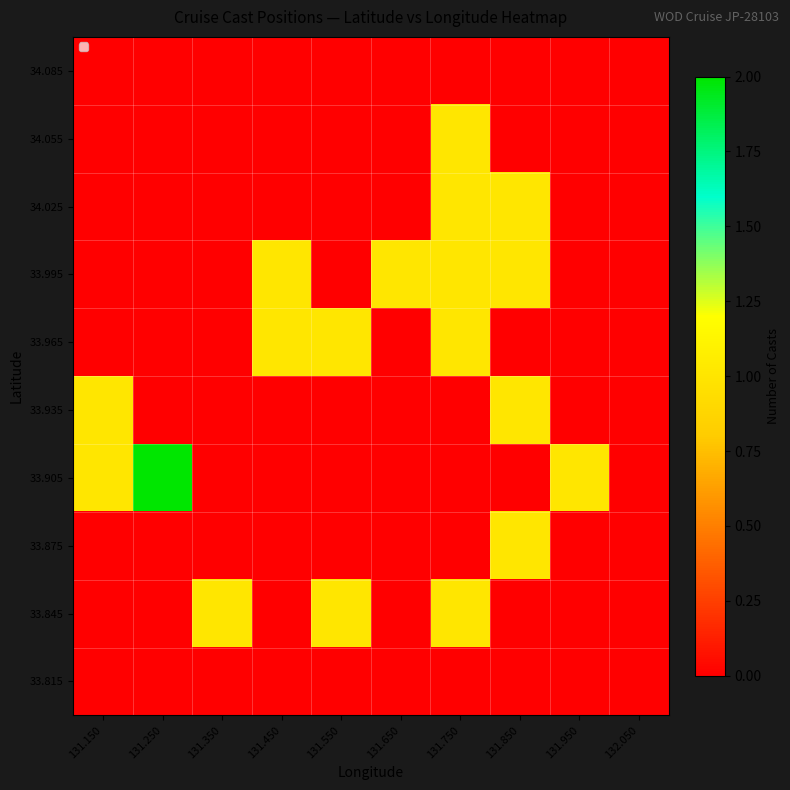

Reading left to right, transcribe all the data shown in this chart.

33.815: 131.150=0	131.250=0	131.350=0	131.450=0	131.550=0	131.650=0	131.750=0	131.850=0	131.950=0	132.050=0
33.845: 131.150=0	131.250=0	131.350=1	131.450=0	131.550=1	131.650=0	131.750=1	131.850=0	131.950=0	132.050=0
33.875: 131.150=0	131.250=0	131.350=0	131.450=0	131.550=0	131.650=0	131.750=0	131.850=1	131.950=0	132.050=0
33.905: 131.150=1	131.250=2	131.350=0	131.450=0	131.550=0	131.650=0	131.750=0	131.850=0	131.950=1	132.050=0
33.935: 131.150=1	131.250=0	131.350=0	131.450=0	131.550=0	131.650=0	131.750=0	131.850=1	131.950=0	132.050=0
33.965: 131.150=0	131.250=0	131.350=0	131.450=1	131.550=1	131.650=0	131.750=1	131.850=0	131.950=0	132.050=0
33.995: 131.150=0	131.250=0	131.350=0	131.450=1	131.550=0	131.650=1	131.750=1	131.850=1	131.950=0	132.050=0
34.025: 131.150=0	131.250=0	131.350=0	131.450=0	131.550=0	131.650=0	131.750=1	131.850=1	131.950=0	132.050=0
34.055: 131.150=0	131.250=0	131.350=0	131.450=0	131.550=0	131.650=0	131.750=1	131.850=0	131.950=0	132.050=0
34.085: 131.150=0	131.250=0	131.350=0	131.450=0	131.550=0	131.650=0	131.750=0	131.850=0	131.950=0	132.050=0